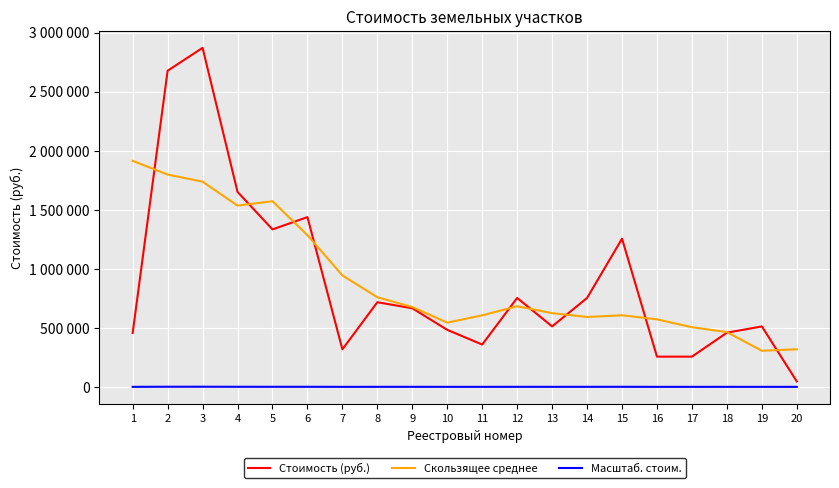

At which label is Масштаб. стоим. closest to 583?

6